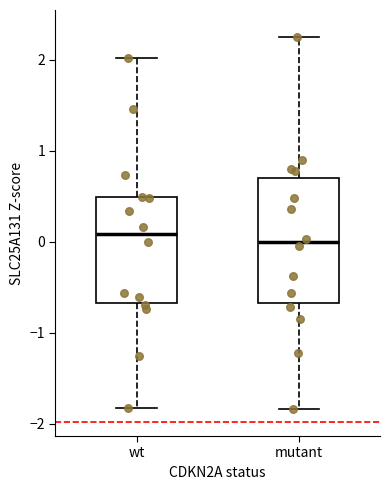

Where does the upper whisker of the box for wt end on the y-axis? The values are not printed on the chart, so give them approximately, as read against the axis.

2.0